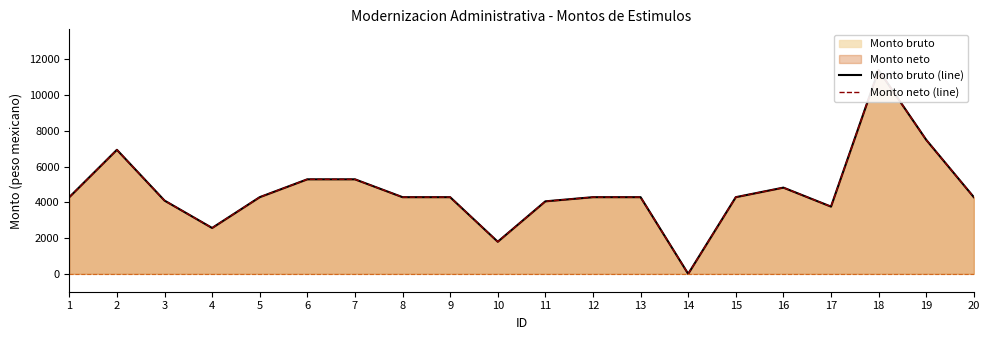

Reading right to left, what are all the values shown in this chart?

Monto bruto (line): 20=4289	19=7496	18=11397	17=3761	16=4823	15=4289	14=0	13=4289	12=4289	11=4056	10=1796	9=4289	8=4289	7=5288	6=5288	5=4289	4=2566	3=4099	2=6938	1=4289
Monto neto (line): 20=4289	19=7496	18=11397	17=3761	16=4823	15=4289	14=0	13=4289	12=4289	11=4056	10=1796	9=4289	8=4289	7=5288	6=5288	5=4289	4=2566	3=4099	2=6938	1=4289